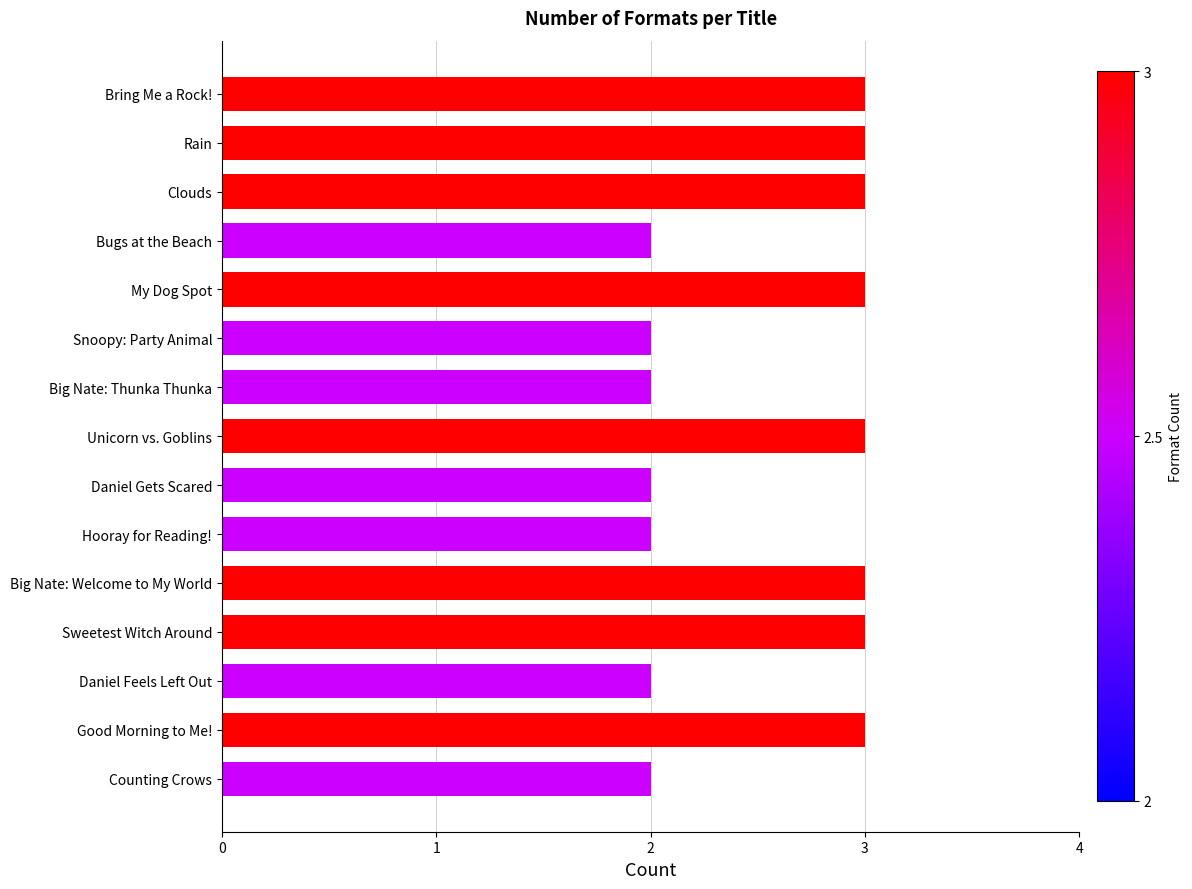

The value at Clouds is 4. True or false?

False